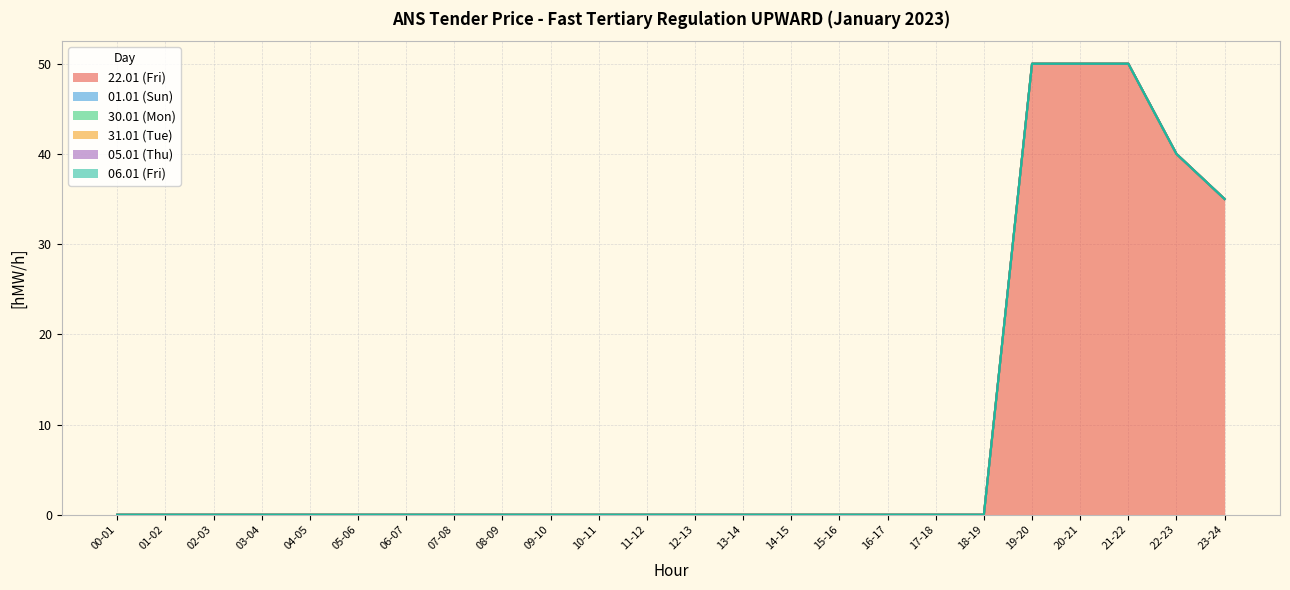

Does the chart display data point markers on the line(s)?

No